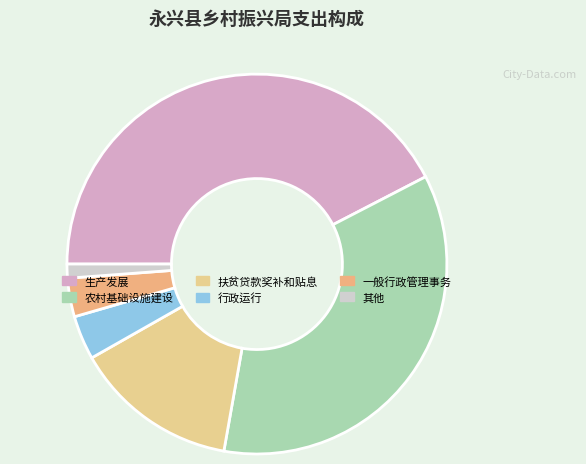

Which slice is the smallest?

其他